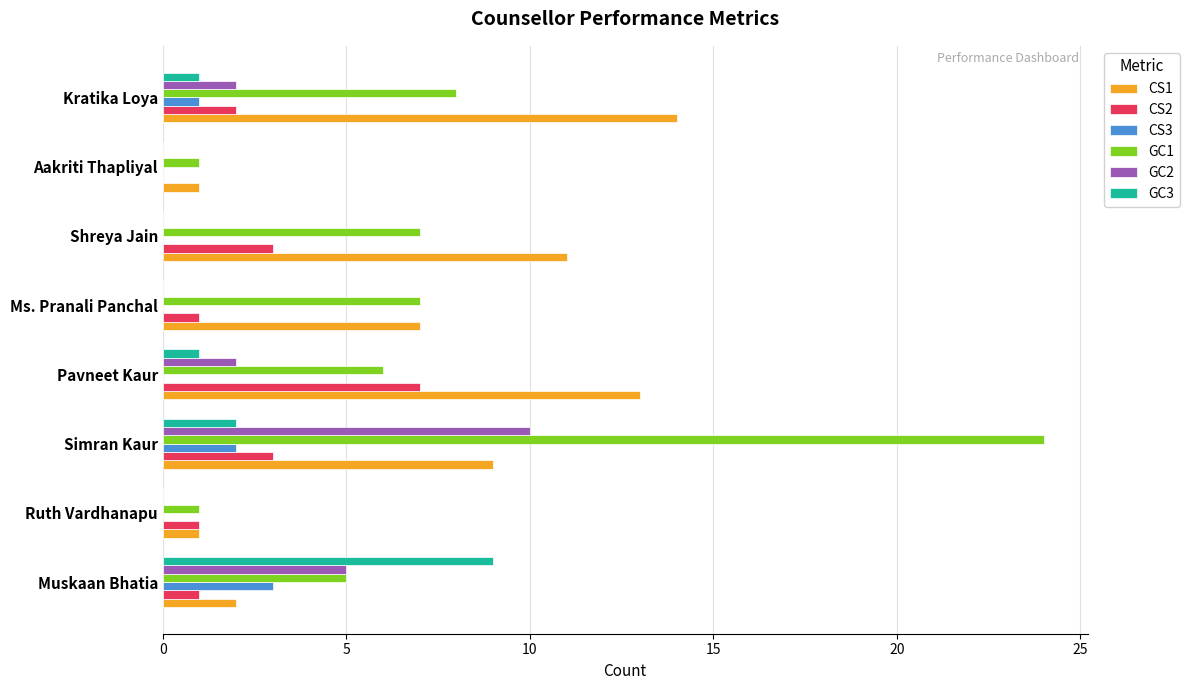

At which category is the sum across all series the highest?

Simran Kaur